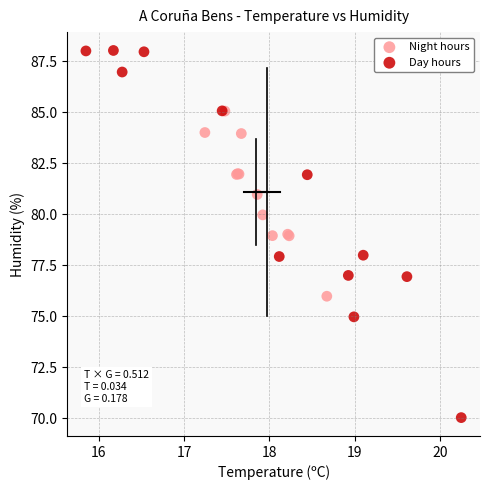

What are all the series names shown in the legend?

Night hours, Day hours